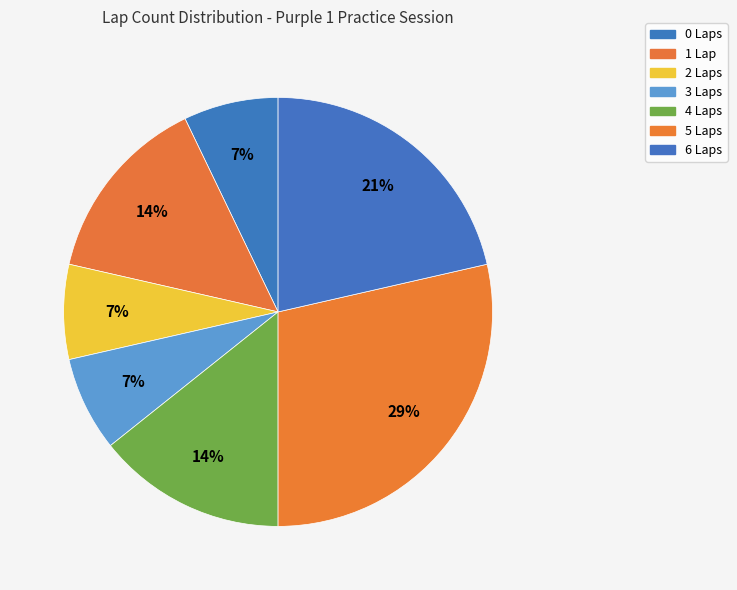

How many slices are in this pie chart?

7